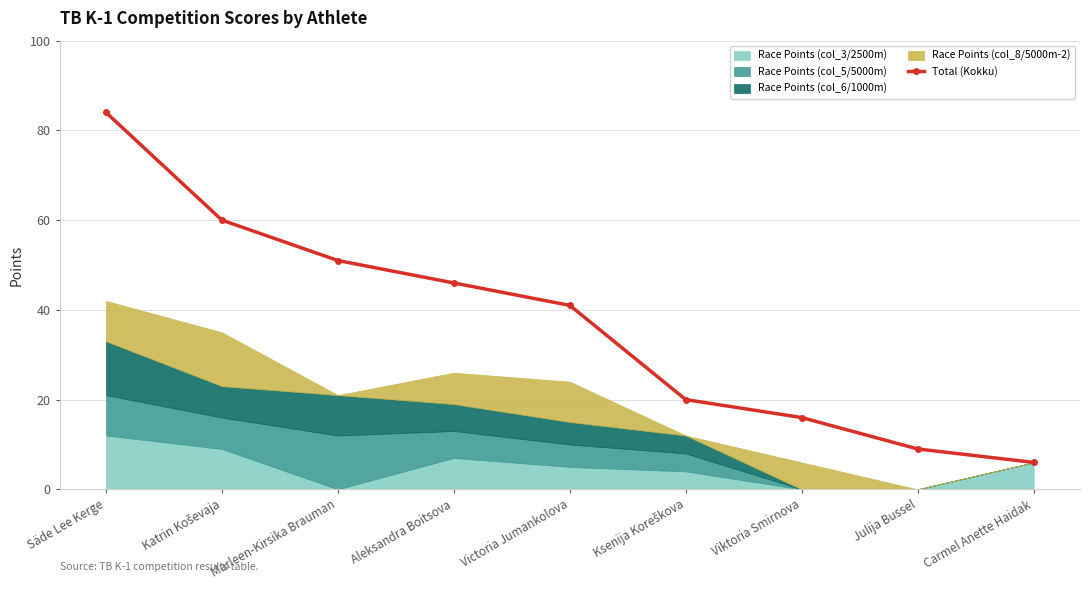

What position from the left is Carmel Anette Haidak?

9